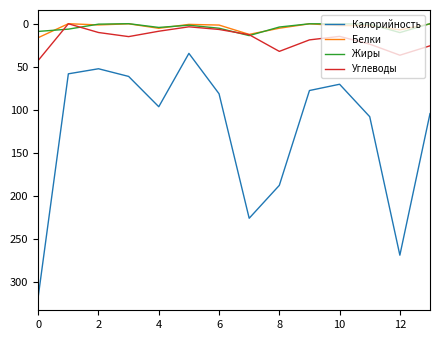

True or false: Белки and Калорийность intersect in this chart.

False